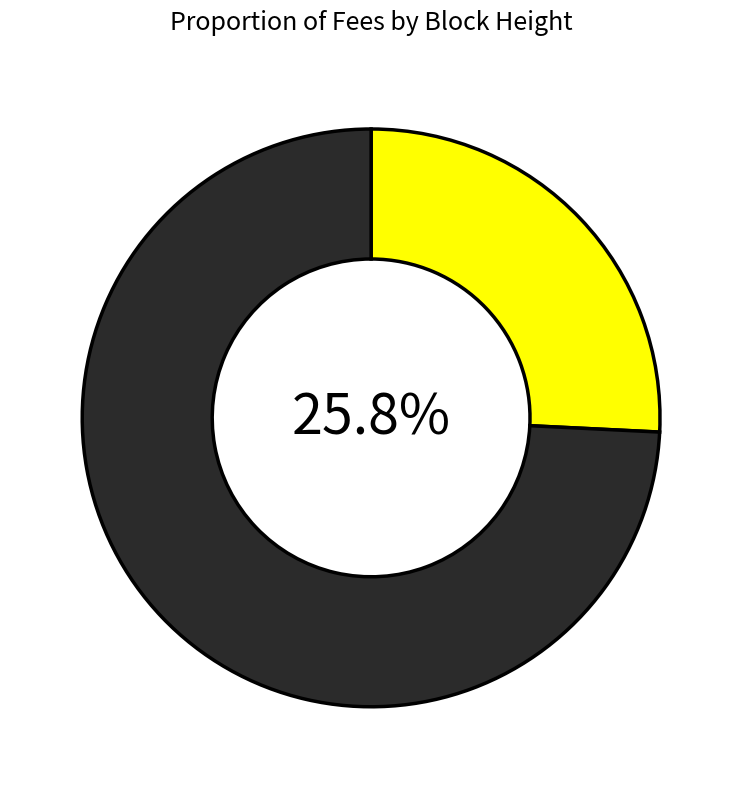

Does any single category account for the majority?

Yes